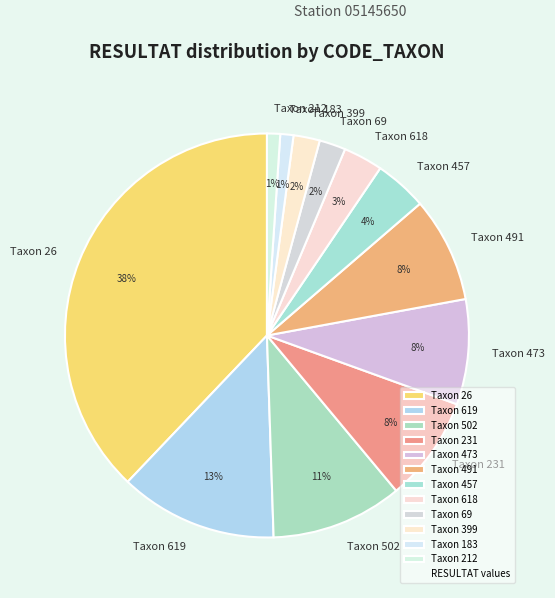

What is the ratio of the value at Taxon 231 to the value at Taxon 212?

8.0